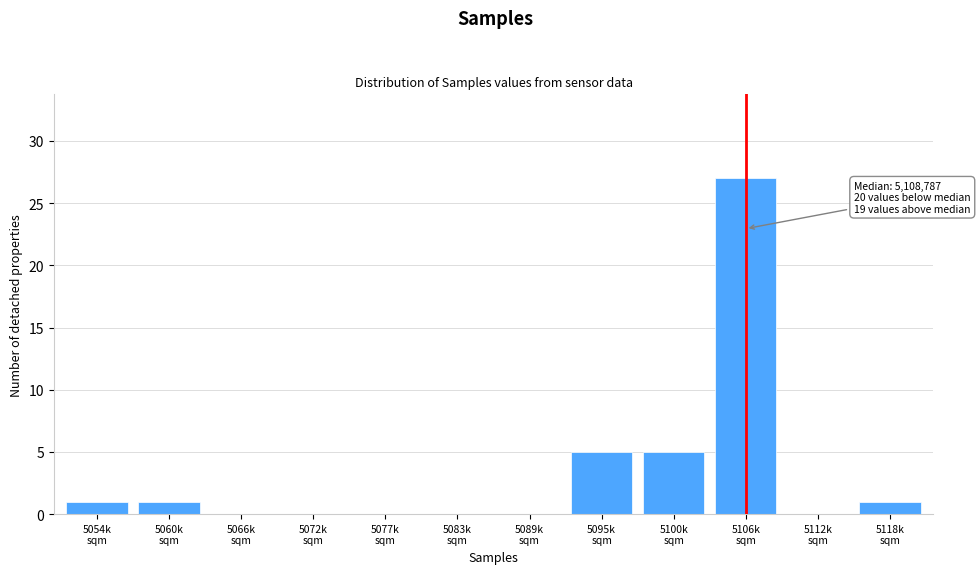

What is the maximum value shown in the chart?

27